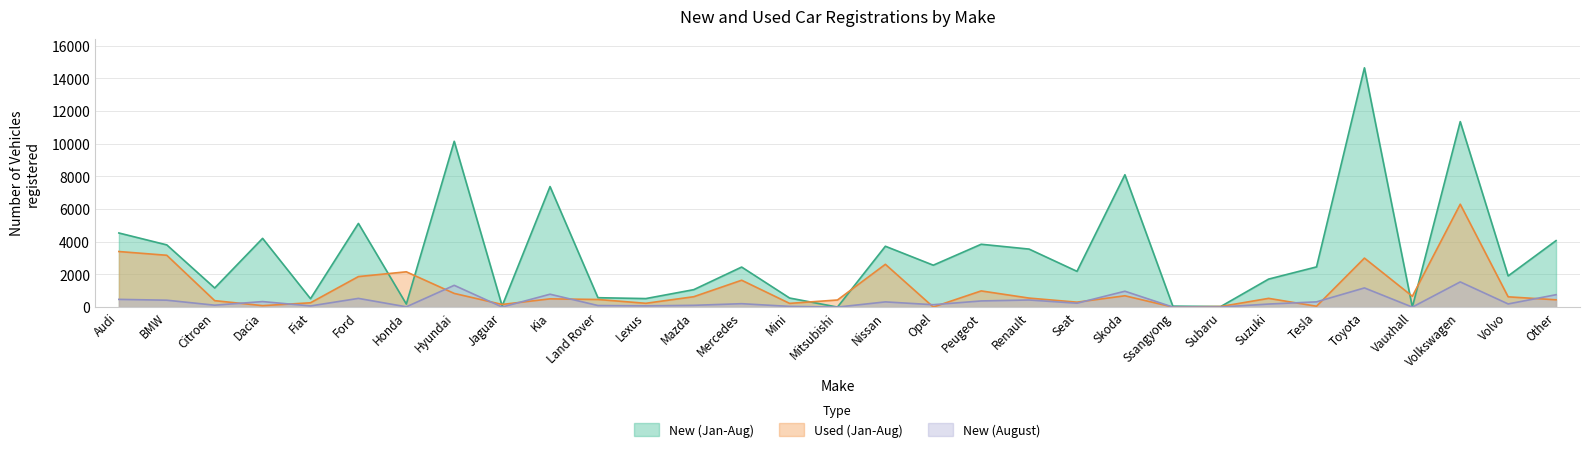

True or false: New (Jan-Aug) and New (August) cross at least once.

False